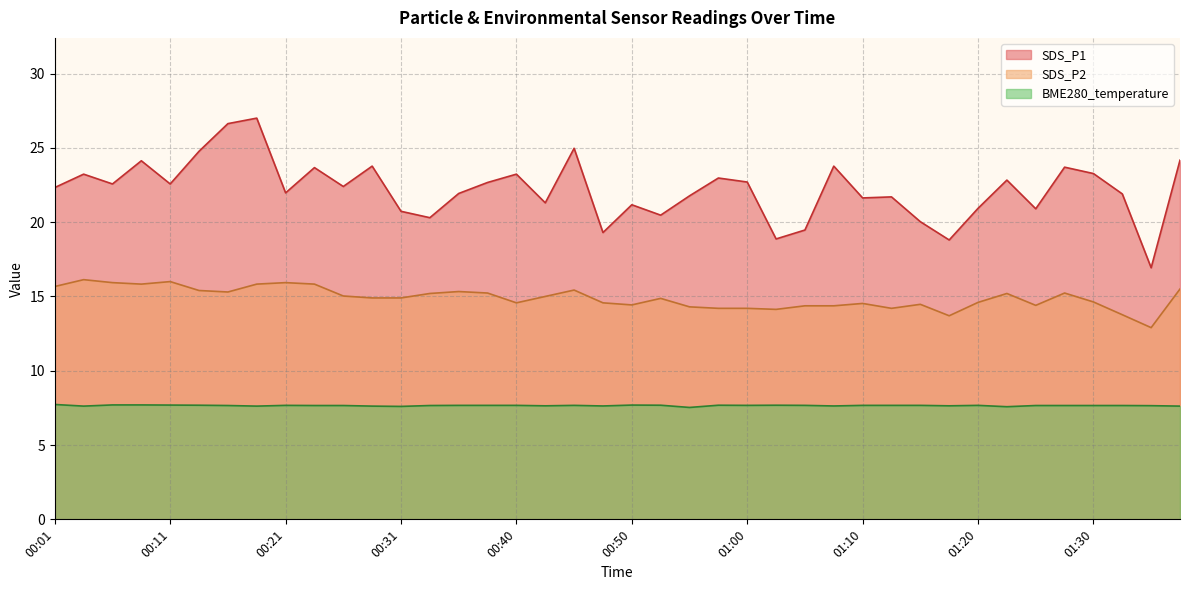

True or false: SDS_P1 has more than 1 interior local peaks.

True